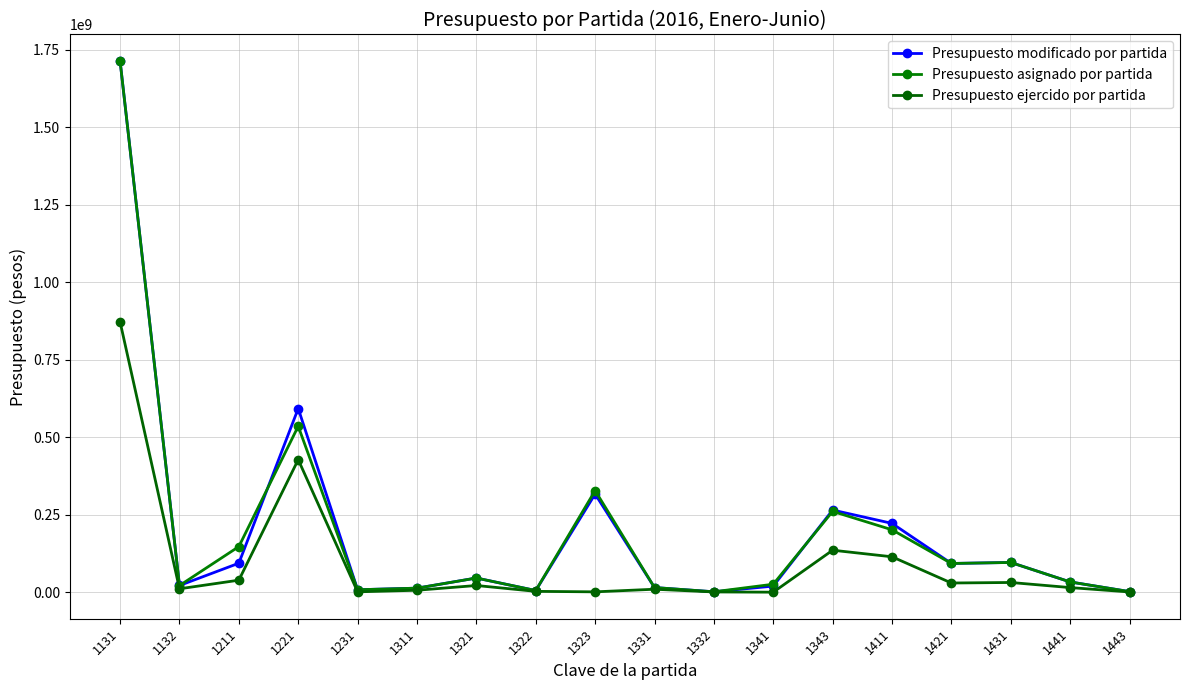

At which category is the sum across all series the highest?

1131